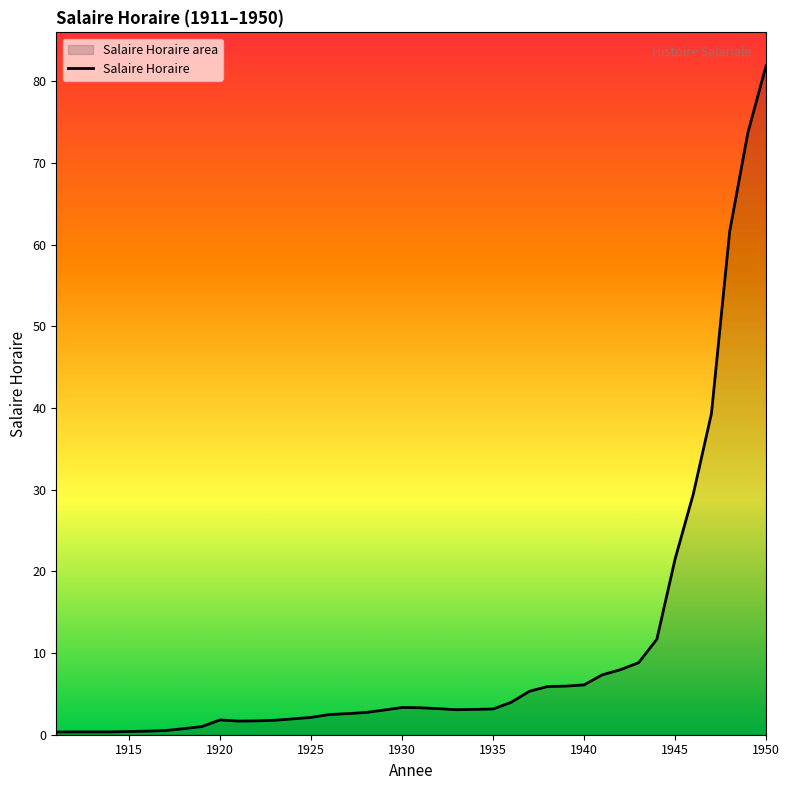

Does the chart display data point markers on the line(s)?

No